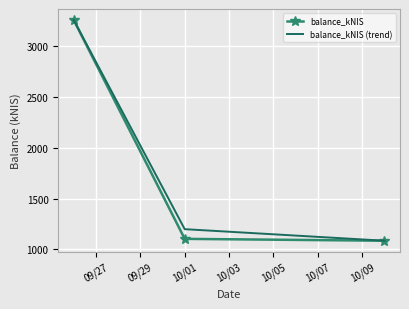

What is the greatest value displayed?

3257.2